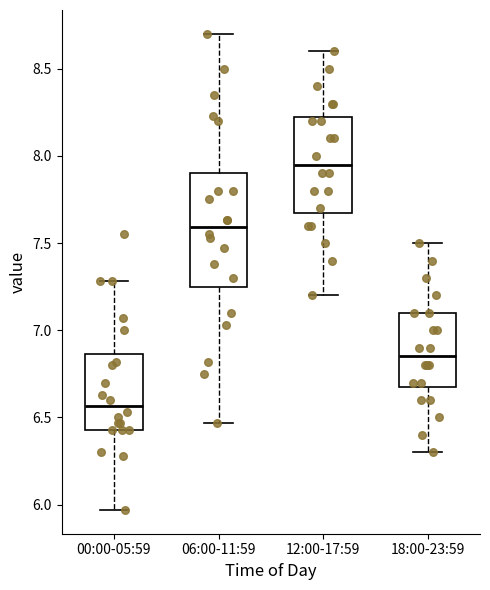

Reading left to right, read every box against the y-axis: the position of its median line, the range the box covers, and the ends of its whiskers. The values are not printed on the chart, so give them approximately, as read against the axis.

00:00-05:59: median 6.55, box 6.45 to 6.85, whiskers 5.95 to 7.30
06:00-11:59: median 7.60, box 7.25 to 7.90, whiskers 6.45 to 8.70
12:00-17:59: median 7.95, box 7.70 to 8.25, whiskers 7.20 to 8.60
18:00-23:59: median 6.85, box 6.70 to 7.10, whiskers 6.30 to 7.50